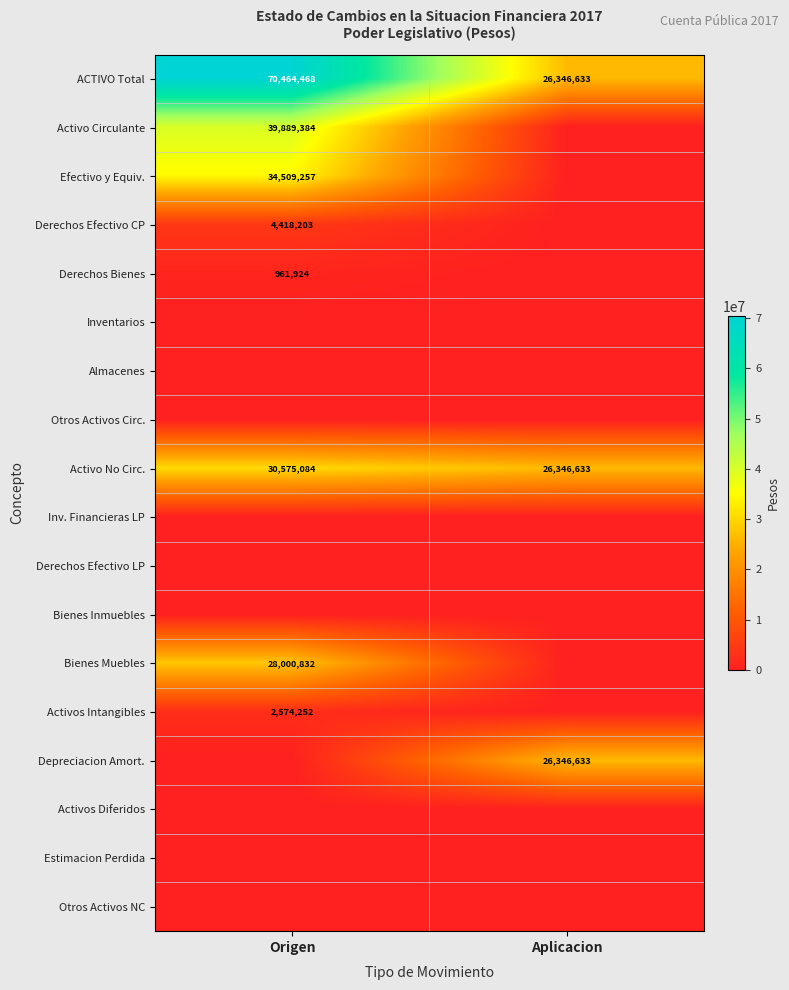

At which label does ACTIVO Total reach its peak?

Origen